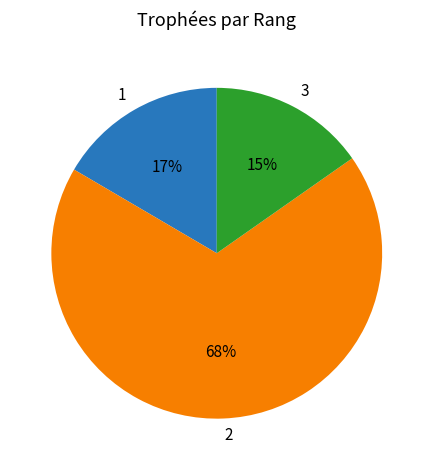

True or false: 3 accounts for 25% of the total.

False